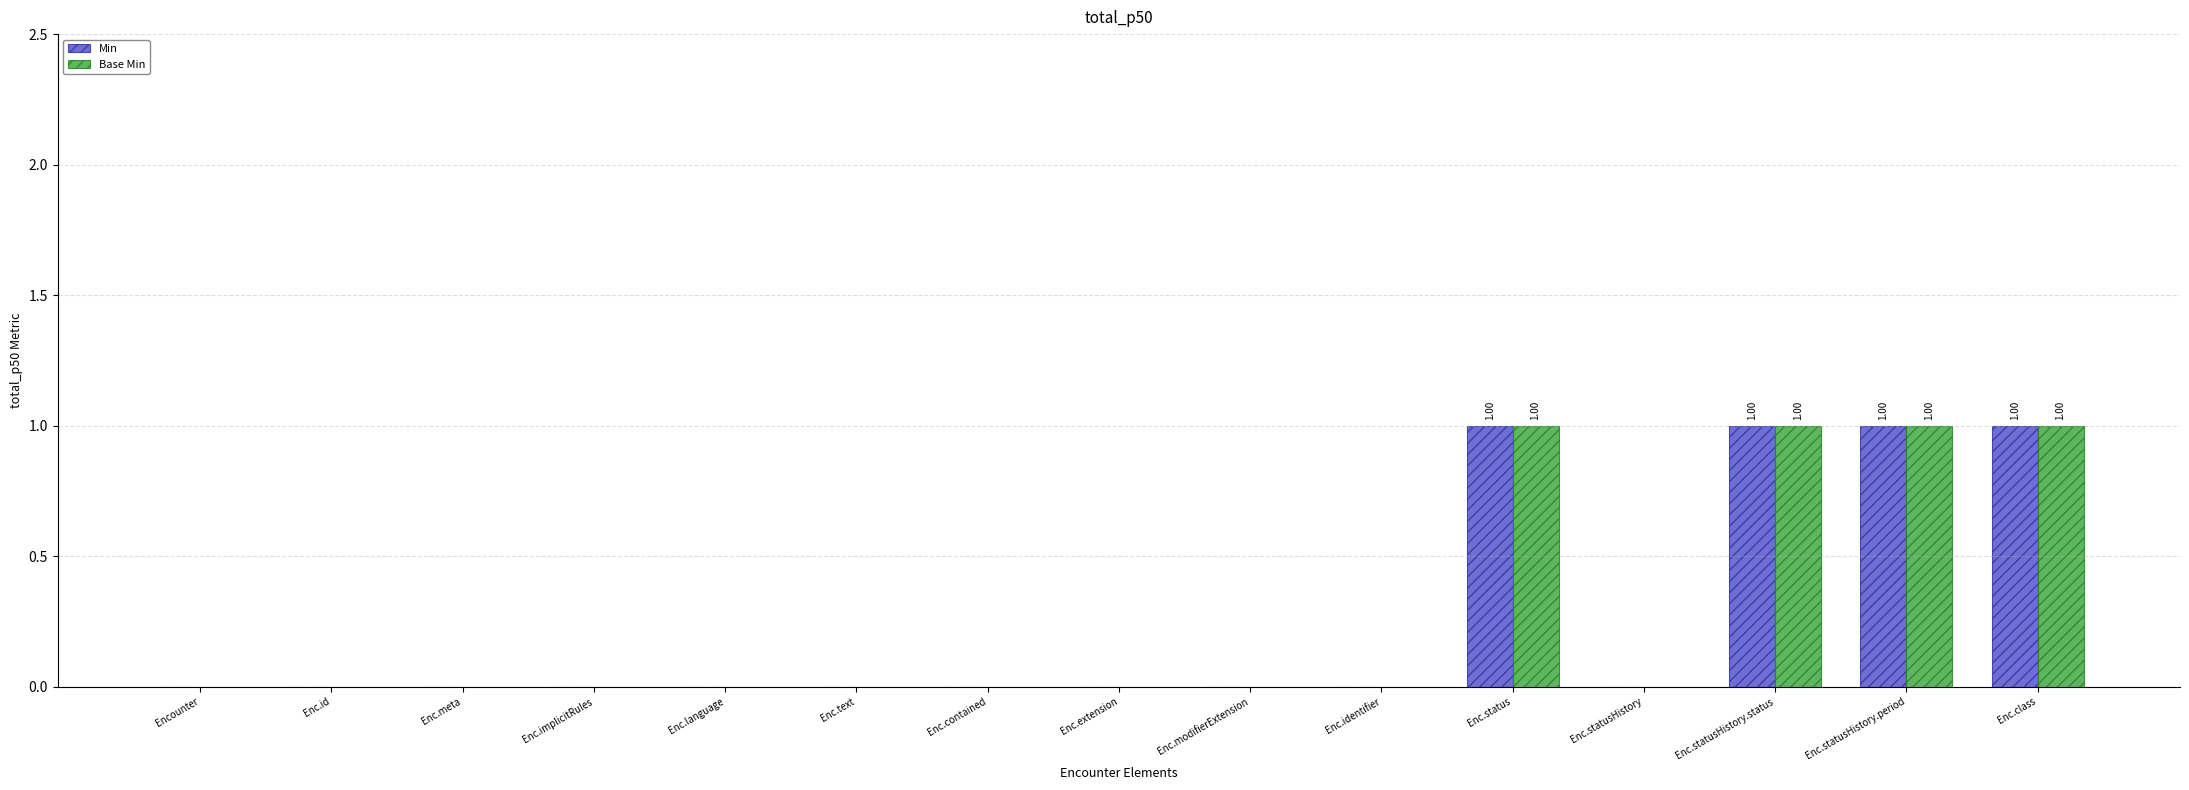

What are all the series names shown in the legend?

Min, Base Min